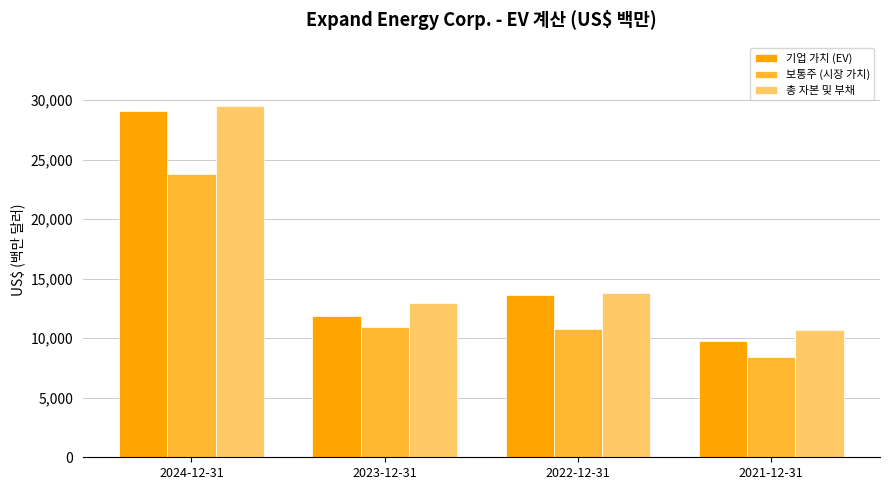

What are all the series names shown in the legend?

기업 가치 (EV), 보통주 (시장 가치), 총 자본 및 부채